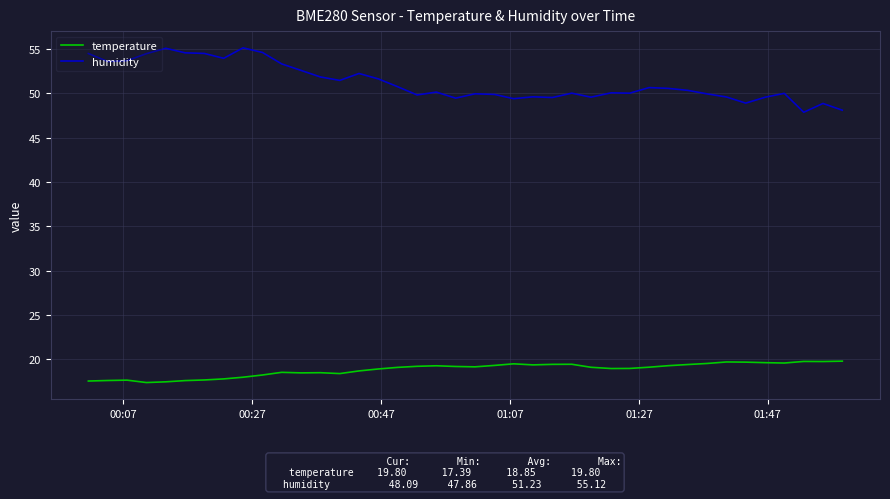

What is the greatest value displayed?

55.1